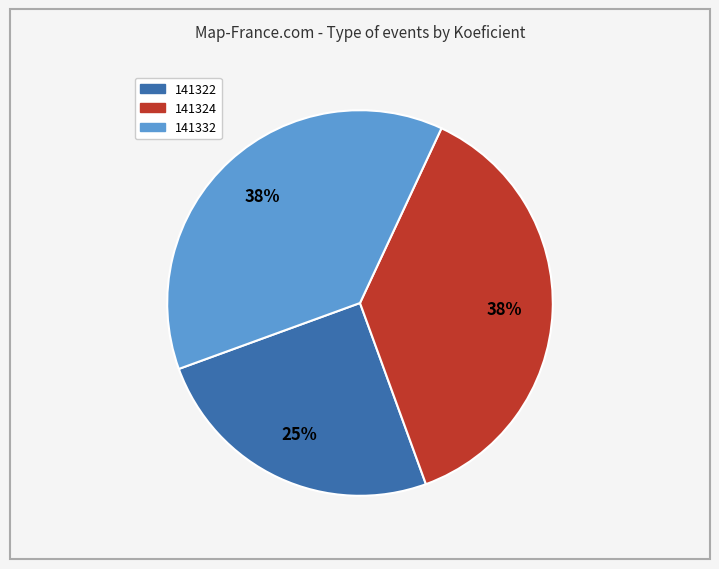

To the nearest percent, what portion does 141322 represent?

25%